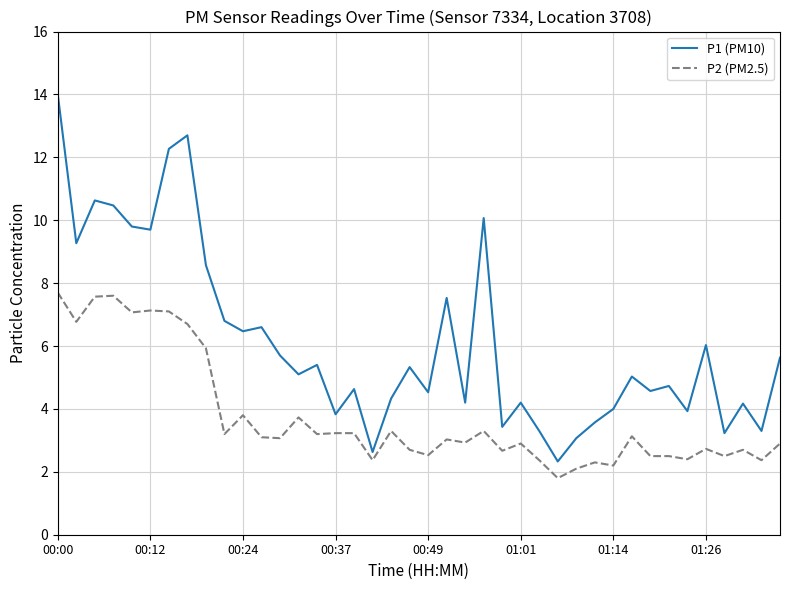

What is the difference between the maximum and minimum values in the P2 (PM2.5) series?

5.9